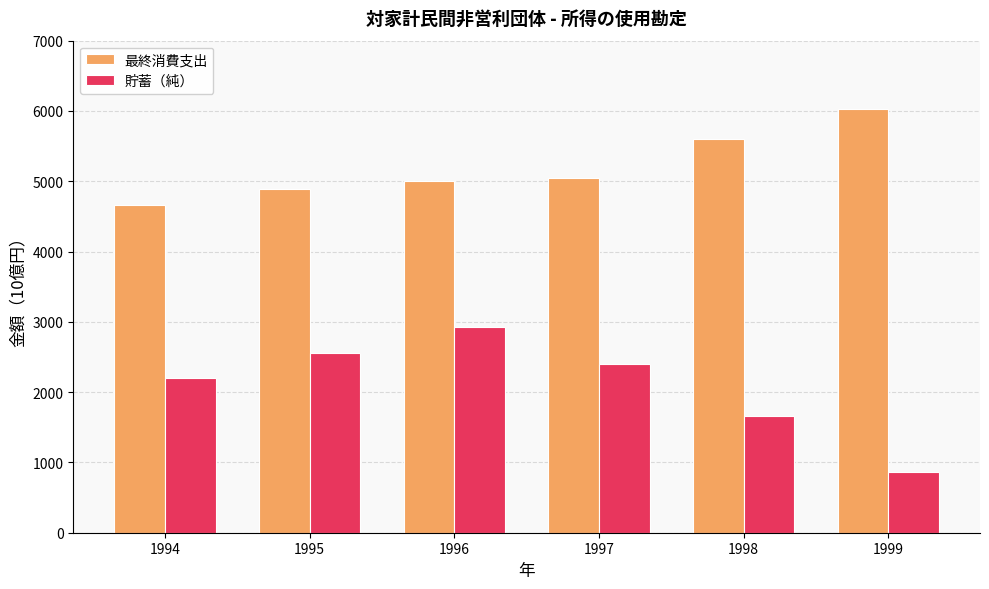

What is the difference between the highest and lowest values at 1996?

2084.4